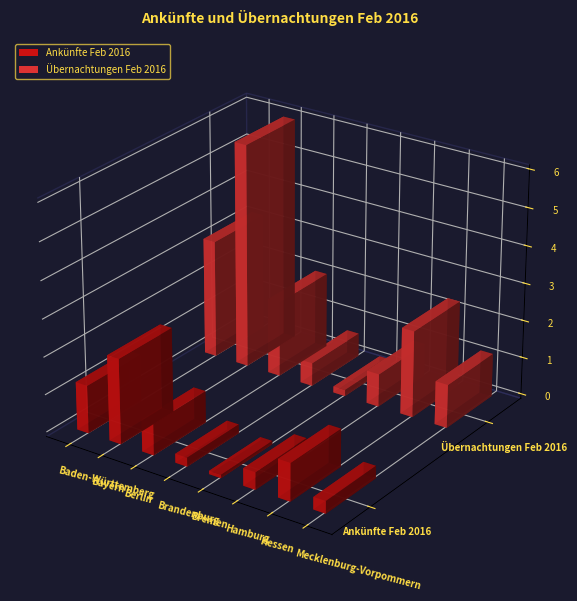

What is the total value across all series at Hamburg?

1340467